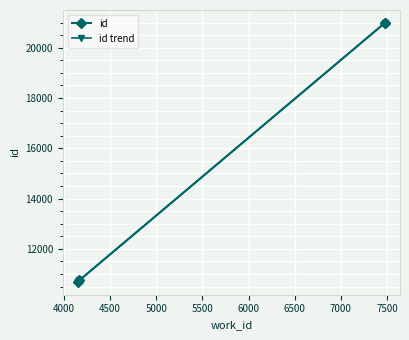

Which series has the largest total across all categories?

id